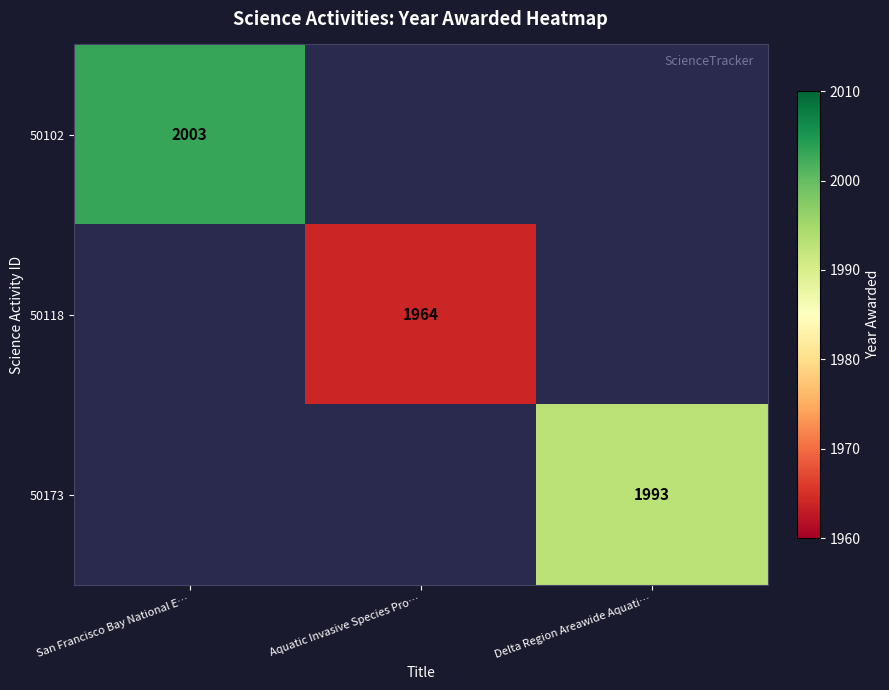

True or false: 50102 has a value of 2003 at San Francisco Bay National E….

True